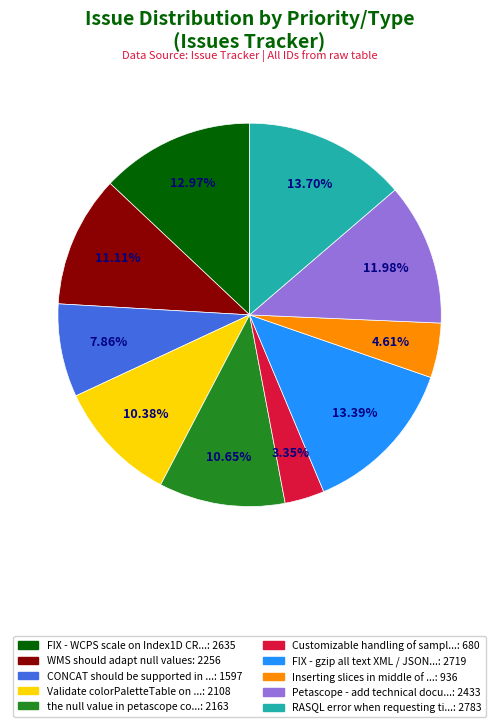

Is there a majority slice in this chart?

No